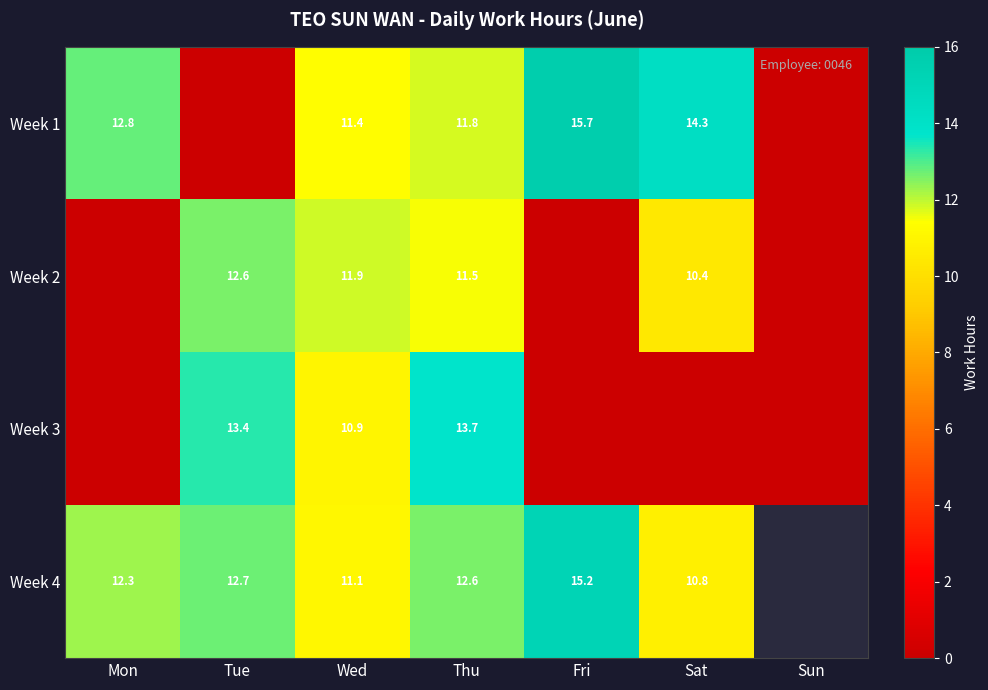

Where is Week 2 nearest to the value 6?

Sat